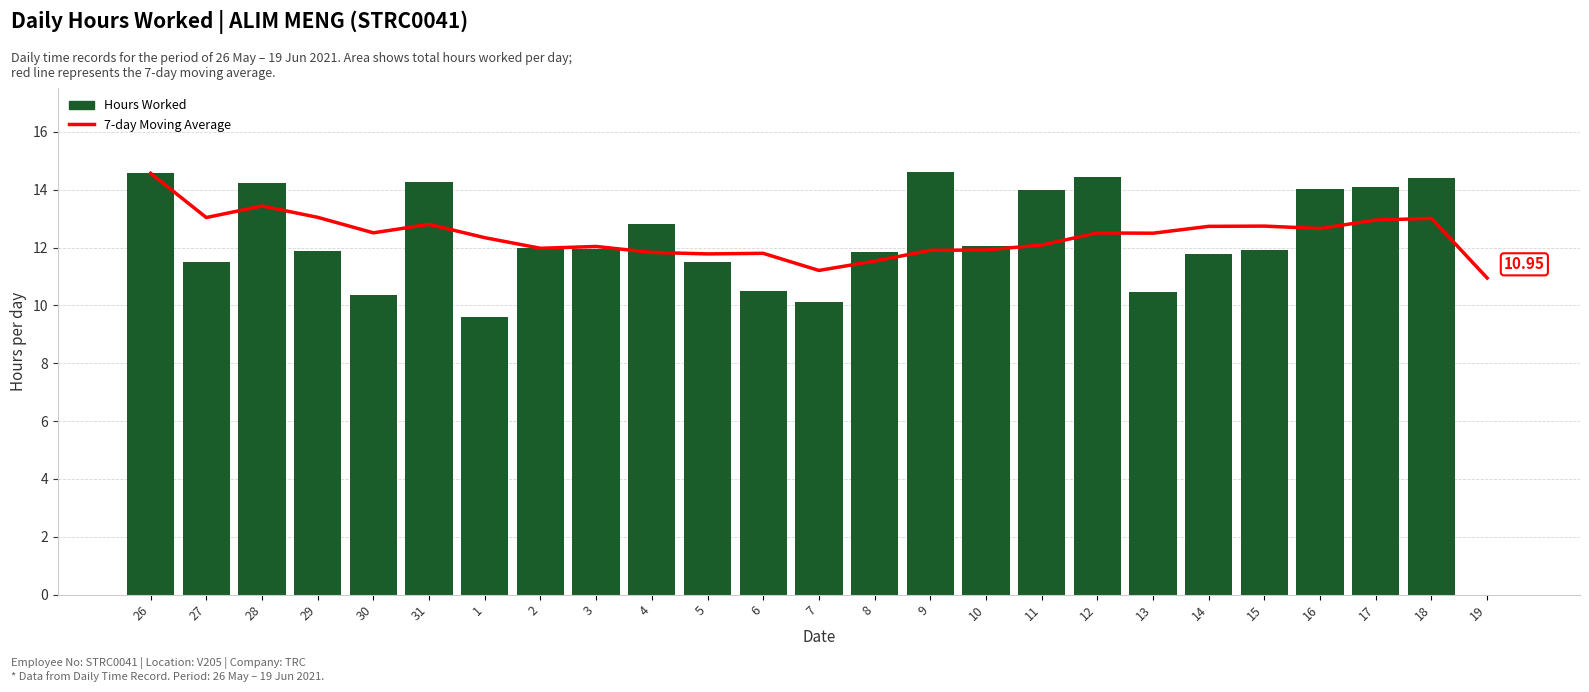

What is the sum of all Hours Worked values?

298.9